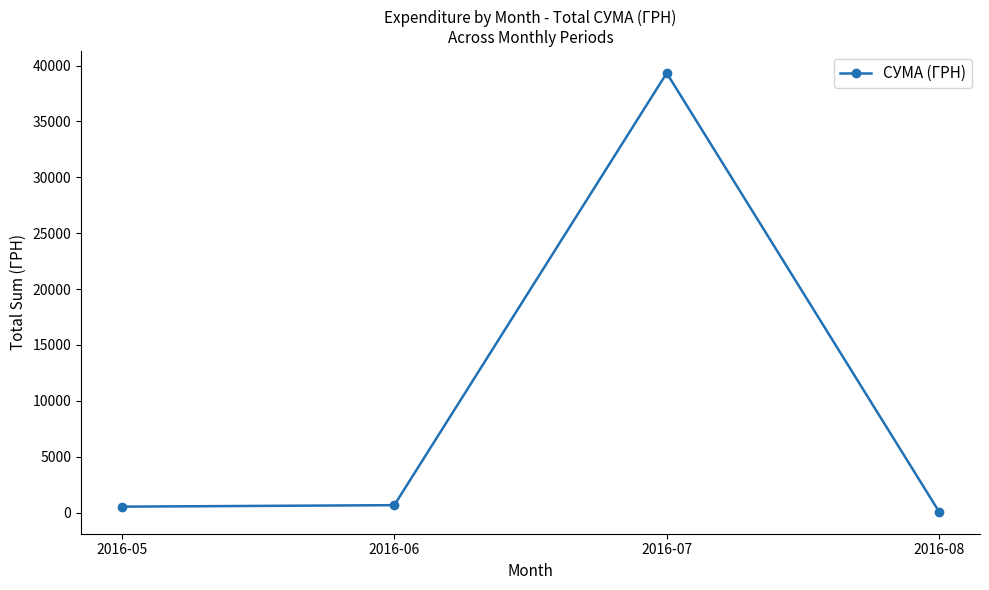

Which category has the highest value across all series?

2016-07